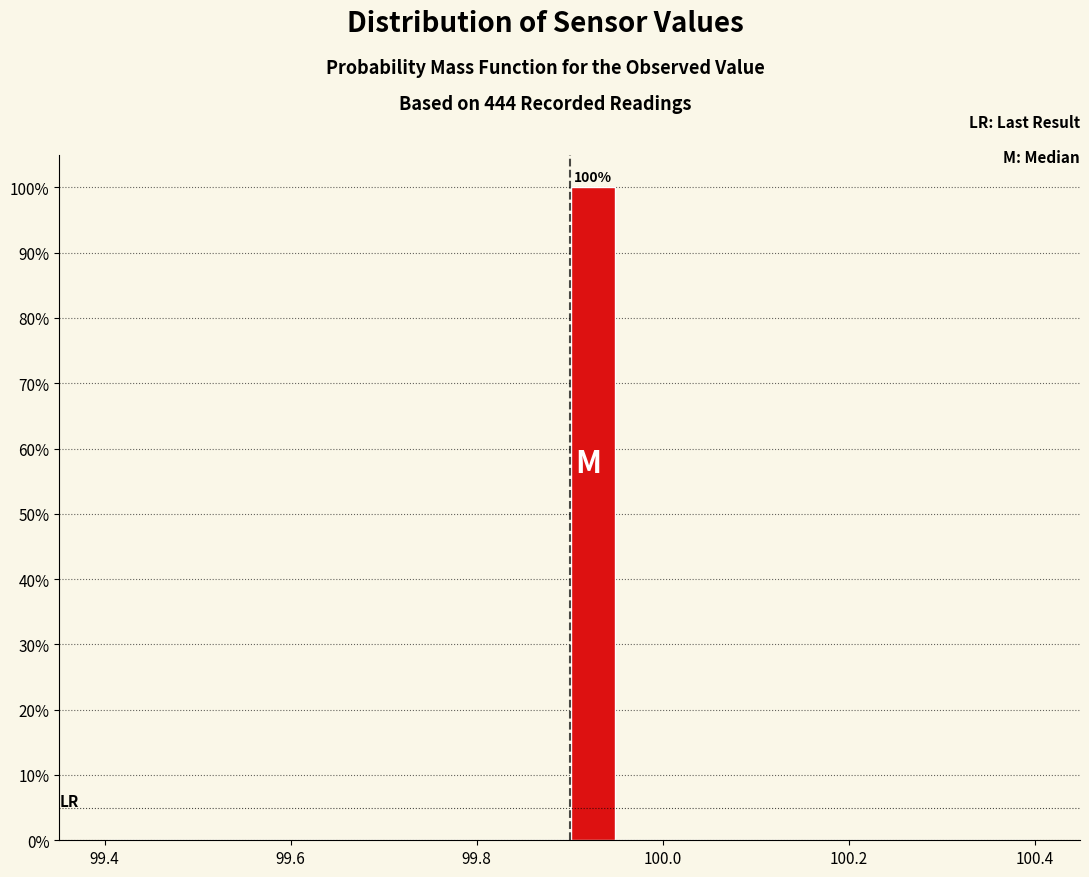

Around what value on the x-axis is the tallest bar? Give the approximate position of its centre, as read against the axis.

99.92